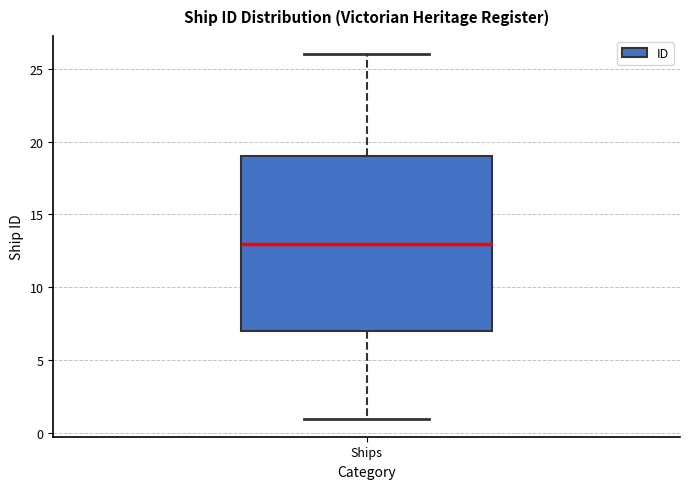

Read this box plot against the y-axis: the position of the median line, the range covered by the box, and the ends of both whiskers. The values are not printed on the chart, so give them approximately, as read against the axis.

median 13, box 7 to 19, whiskers 1 to 26